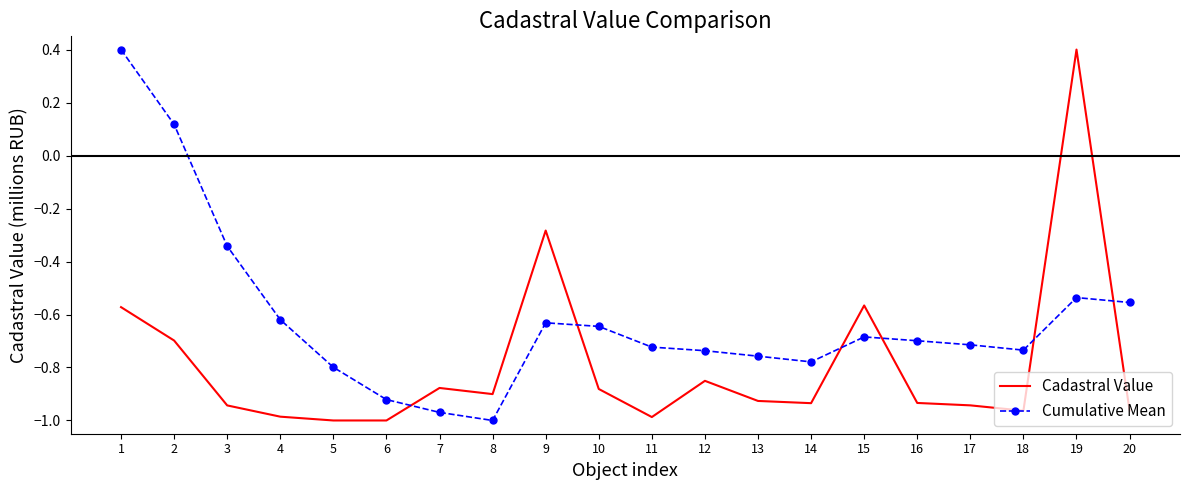

The Cumulative Mean series shows -0.7 at 17. True or false?

True